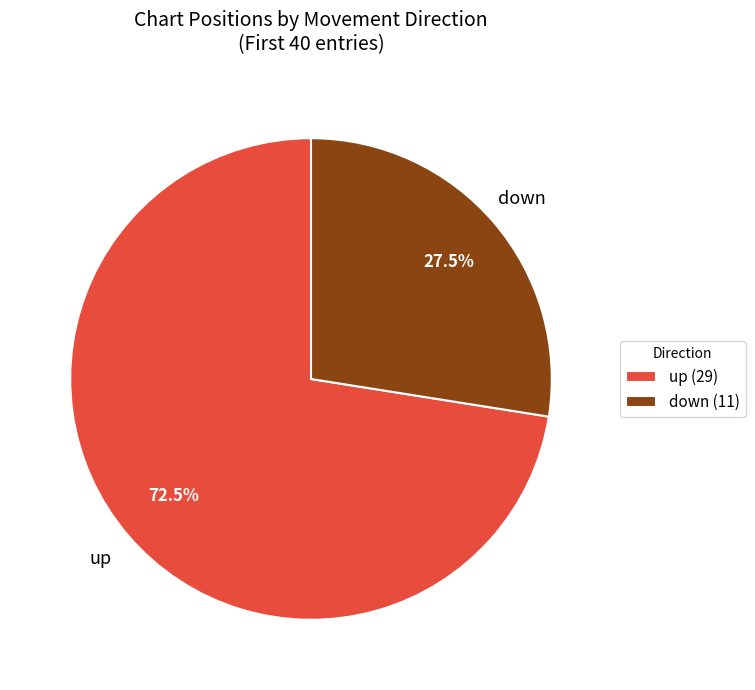

Which slice represents more than half of the pie?

up